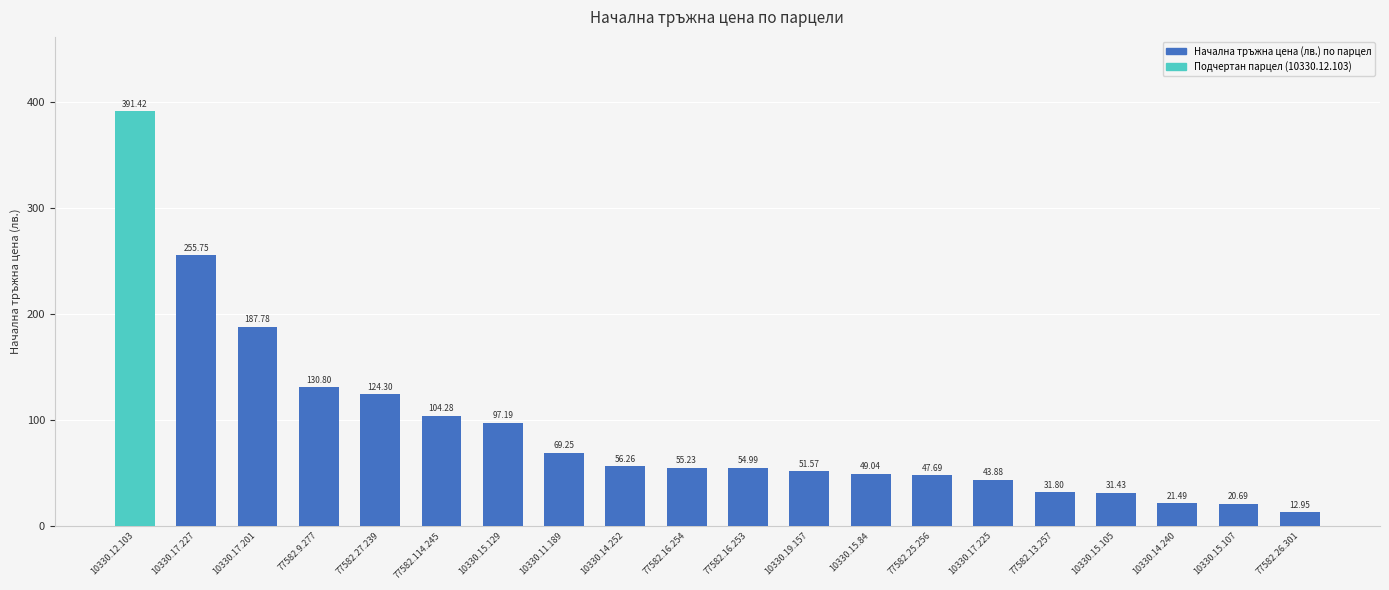

Which has a higher value, 10330.17.225 or 77582.9.277?

77582.9.277